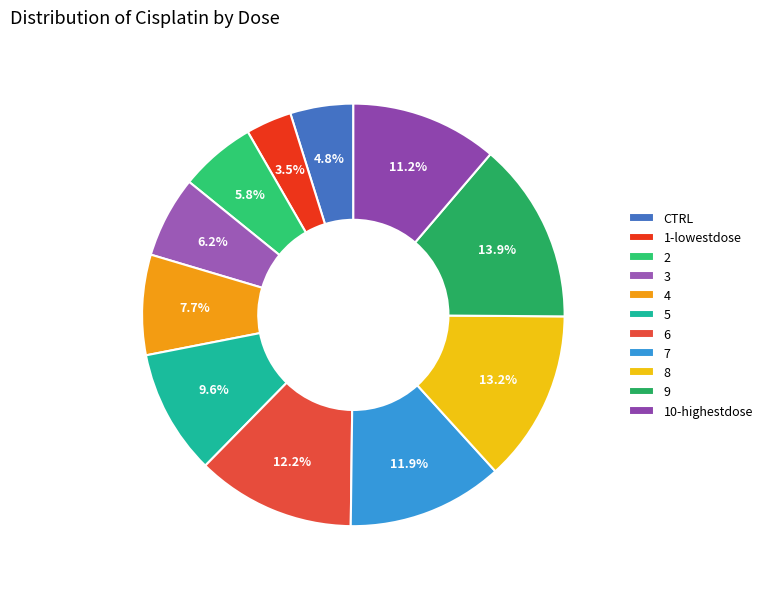

What is the smallest slice in the pie chart?

1-lowestdose